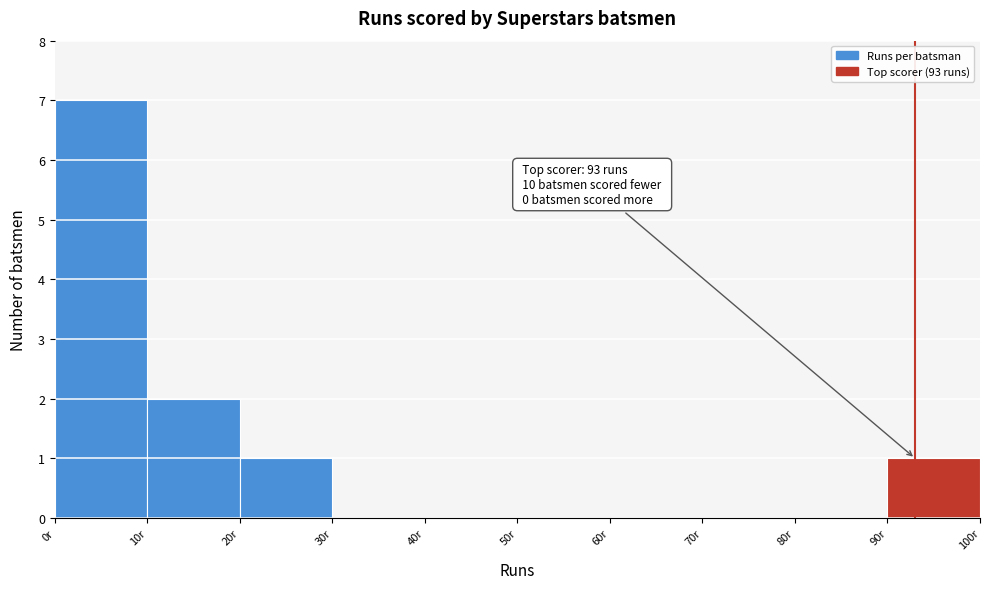

Over which range of the x-axis is the bar tallest?

0 to 10